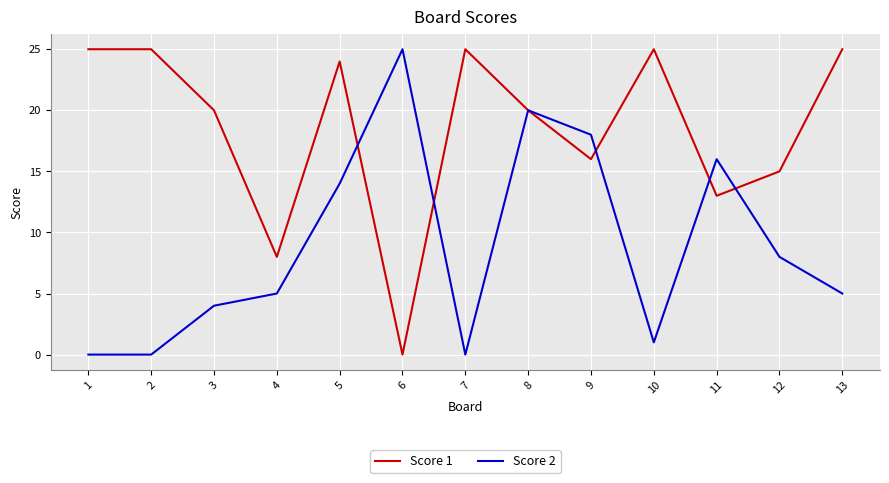

Where is Score 2 nearest to the value 12?

5